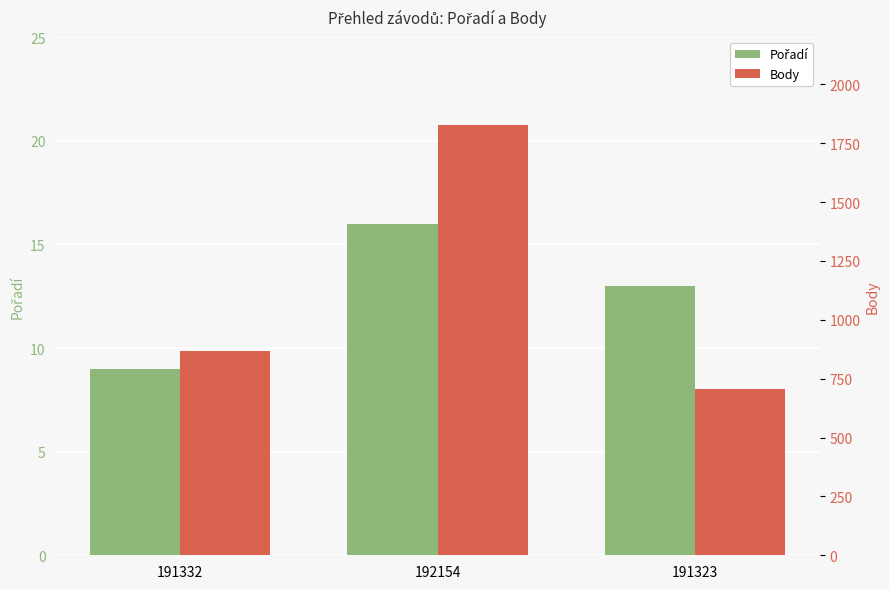

Reading right to left, extract all data points from this chart.

Pořadí: 191323=13	192154=16	191332=9
Body: 191323=707	192154=1826	191332=867